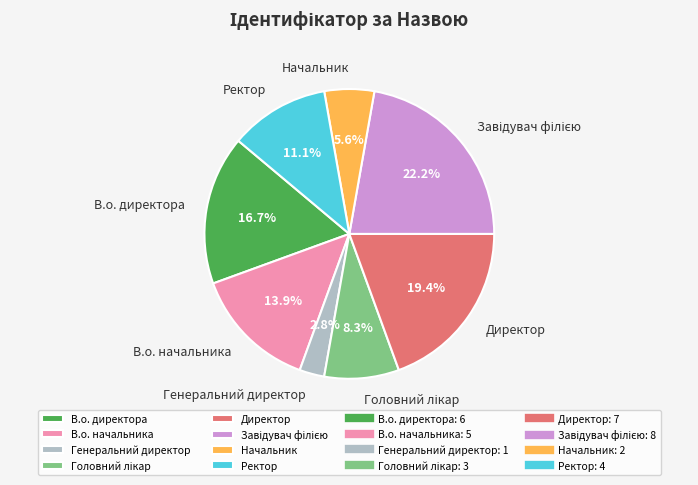

Between Генеральний директор and Начальник, which is larger?

Начальник